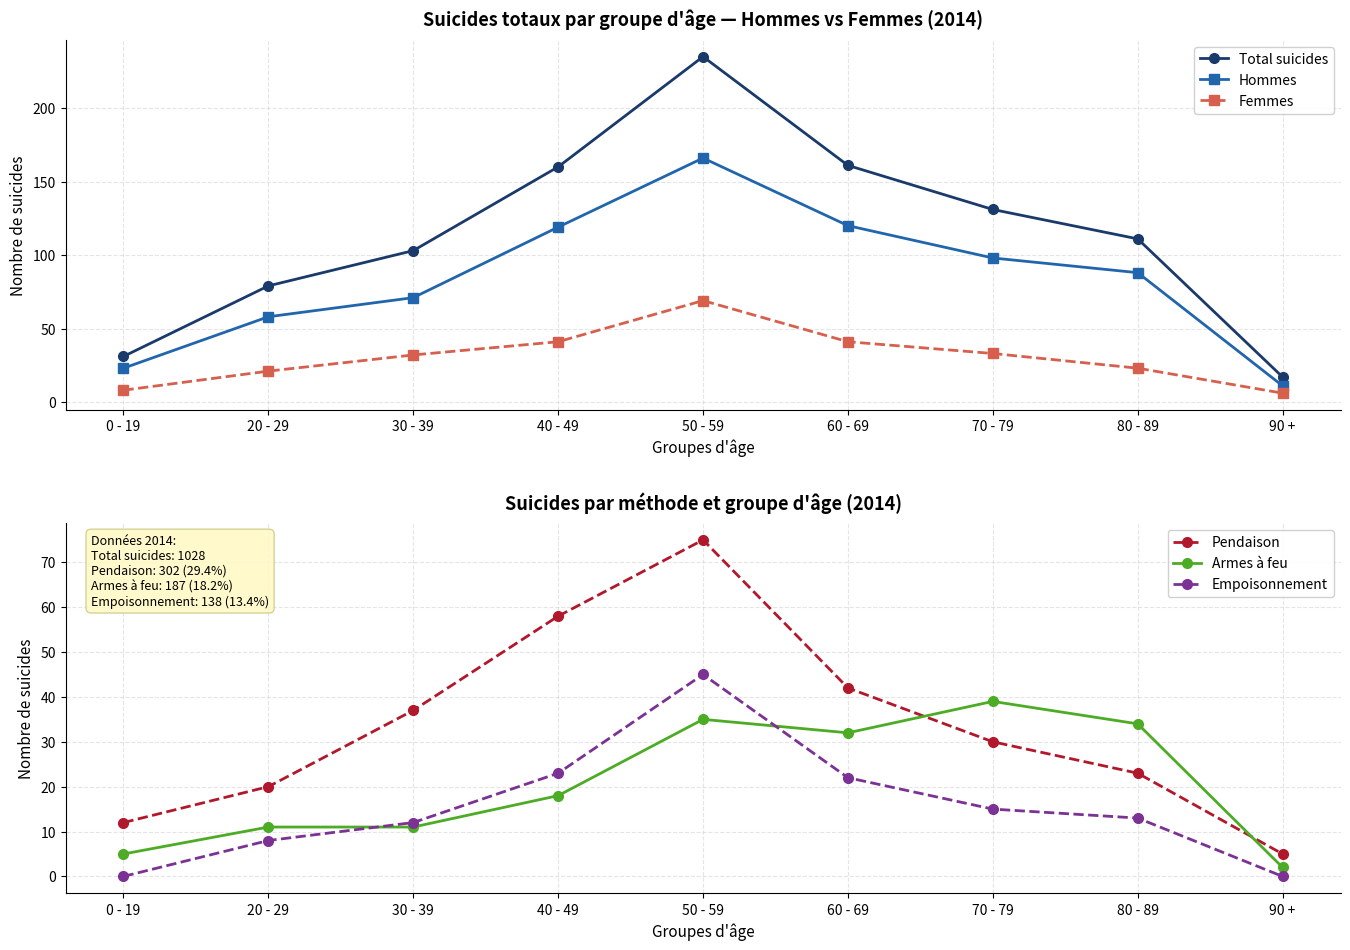

True or false: Total suicides and Armes à feu cross at least once.

False